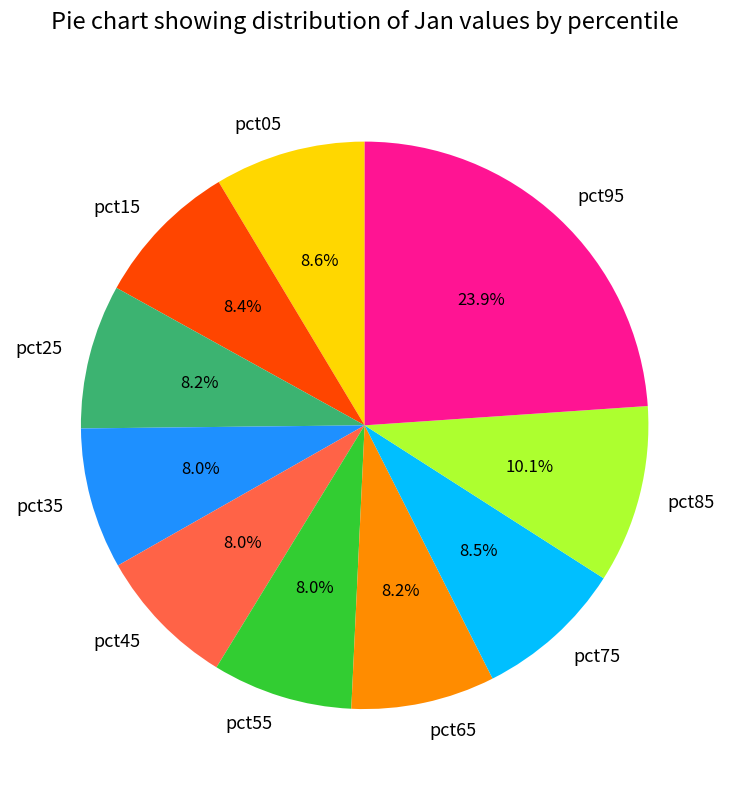

What portion of the pie excludes pct85?

89.9%